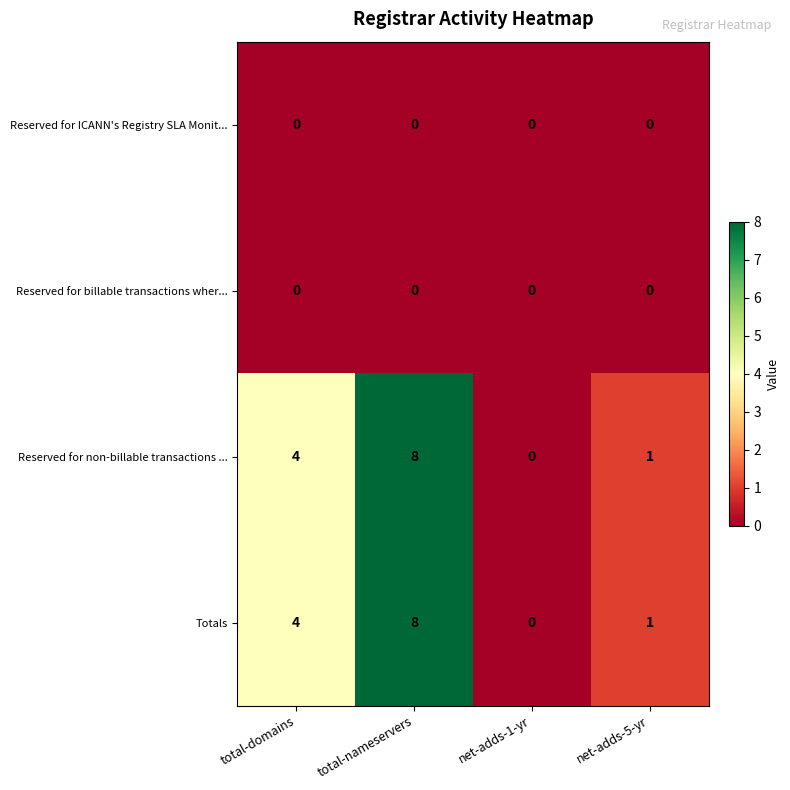

What is the maximum value shown in the chart?

8